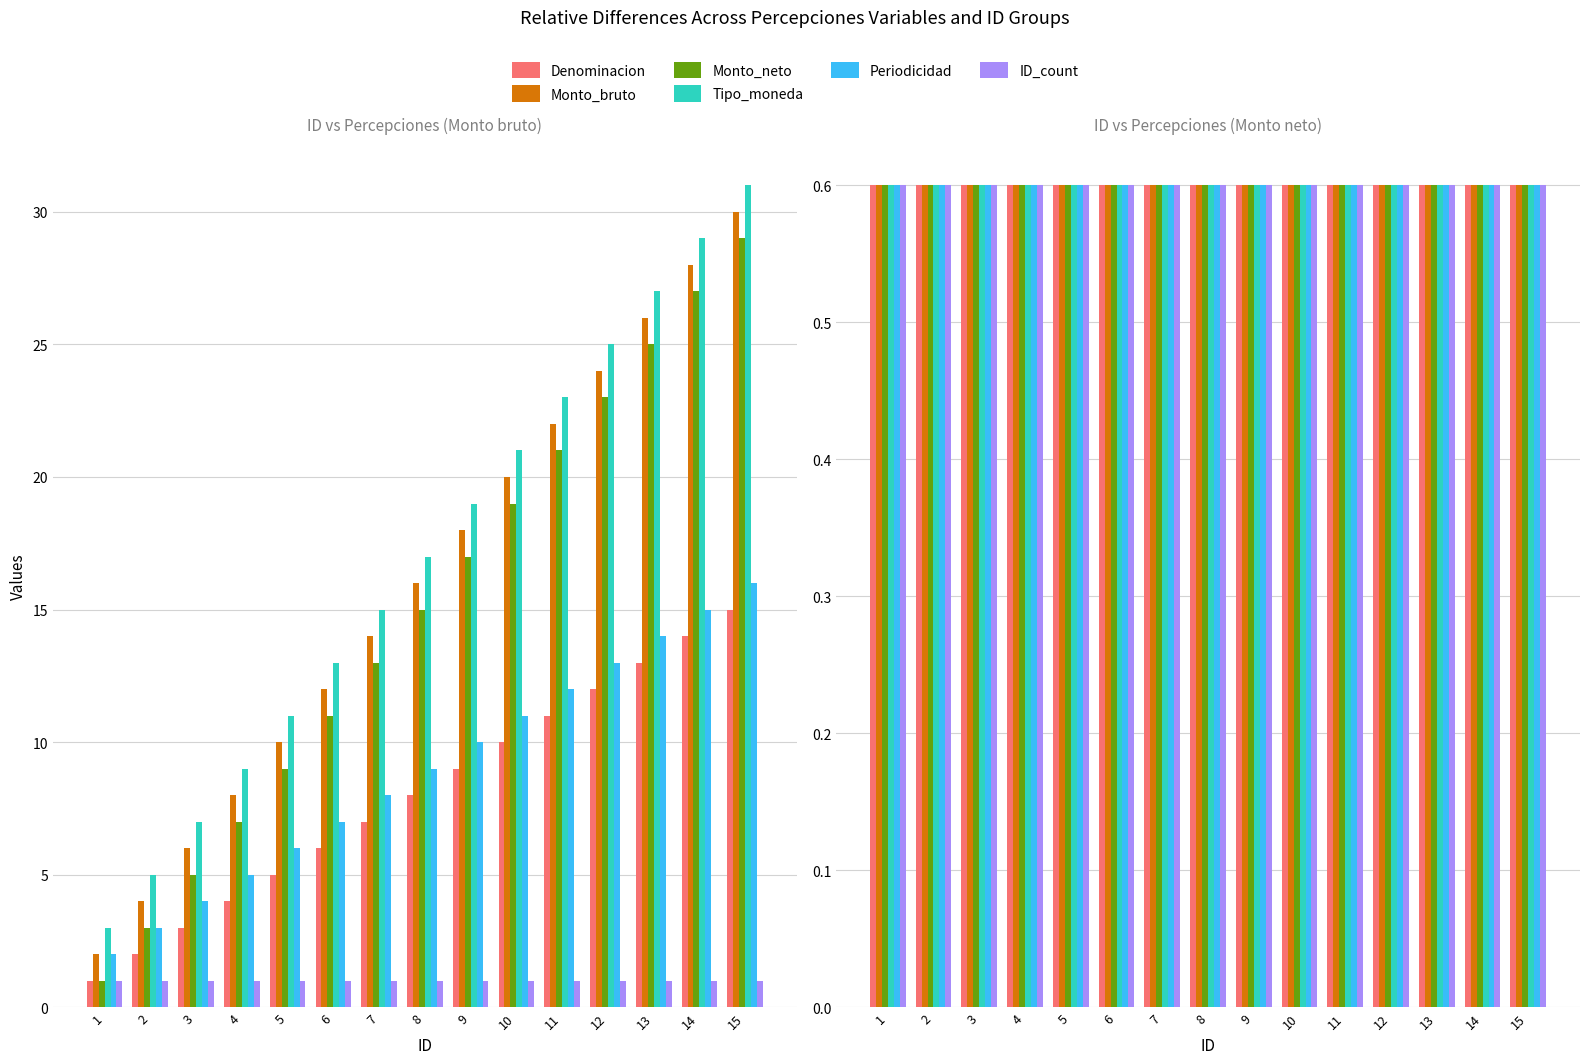

Is it true that Tipo_moneda equals 21 at 10?

True